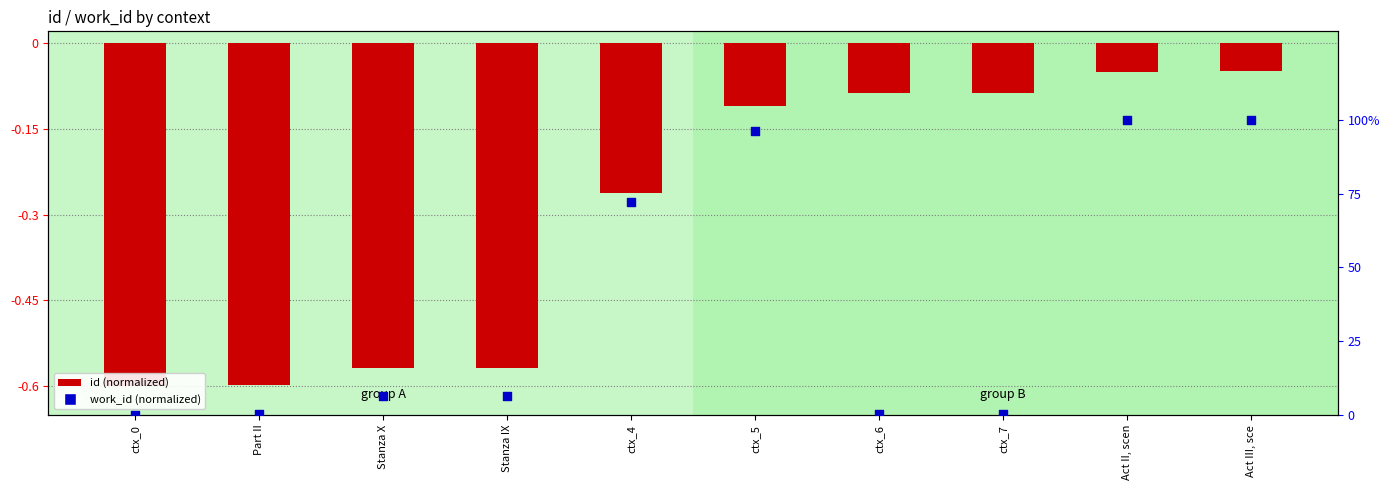

Which series has the largest total across all categories?

work_id (normalized)